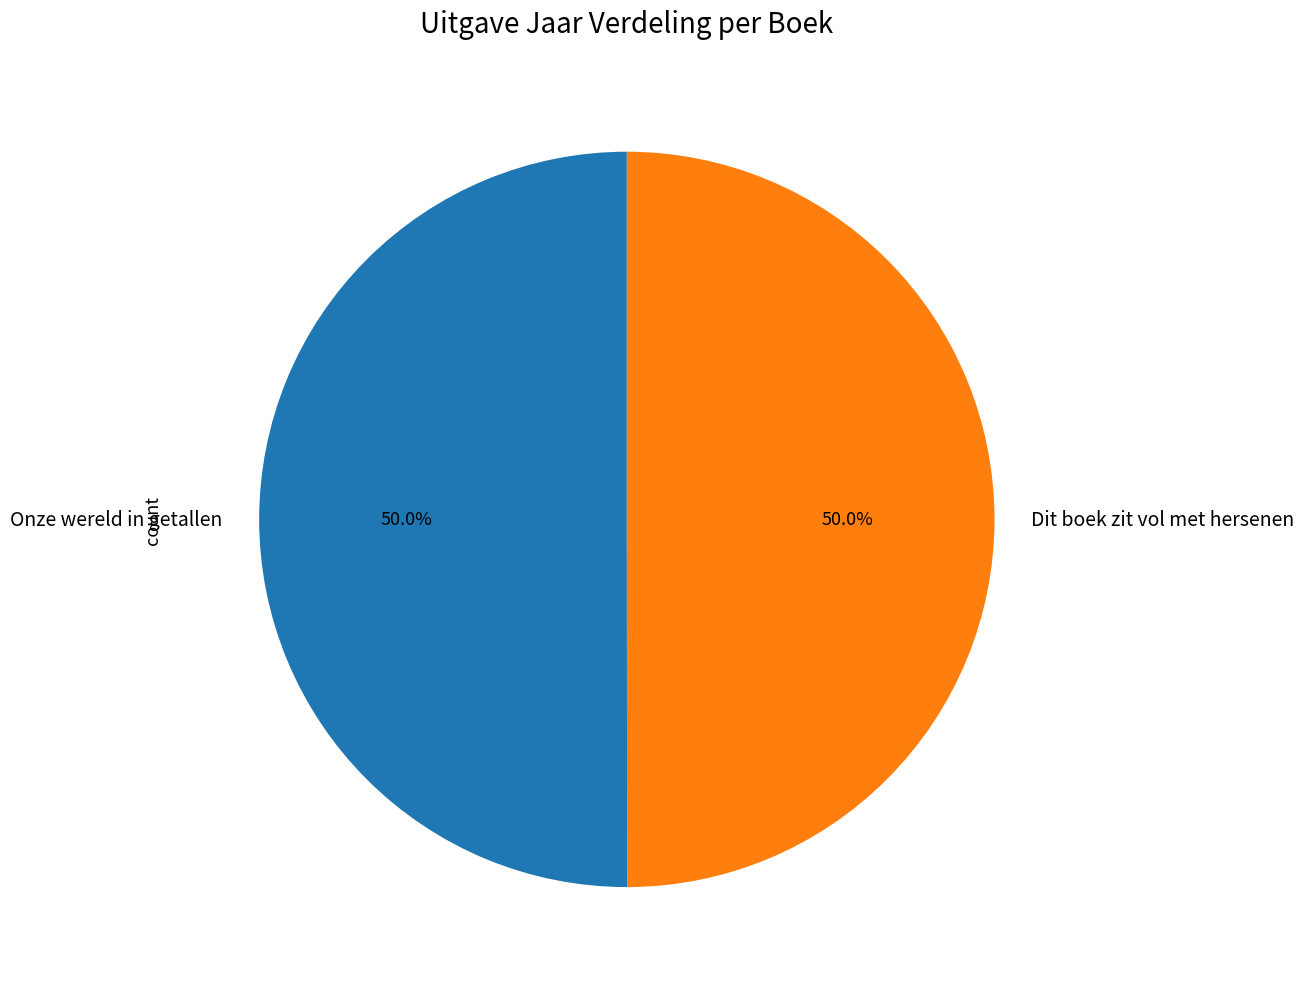

What portion of the pie excludes Dit boek zit vol met hersenen?

50.0%